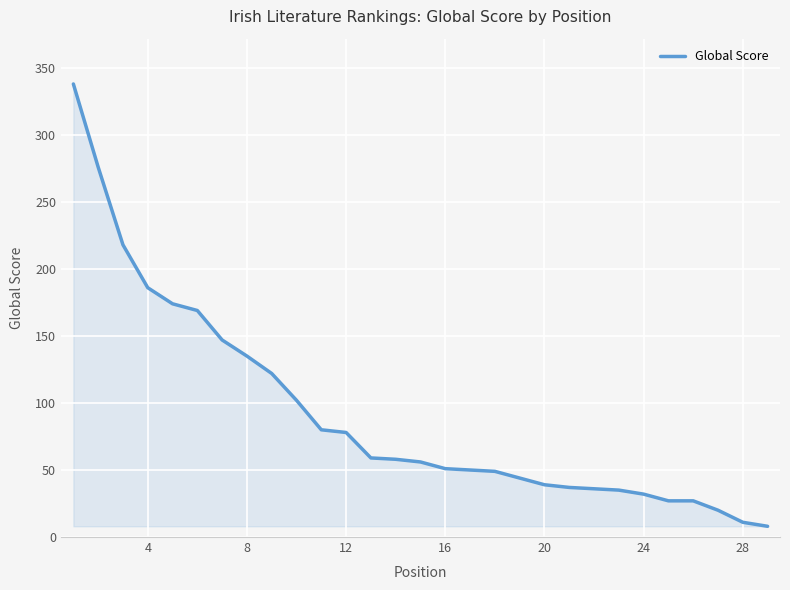

What is the maximum value shown in the chart?

338